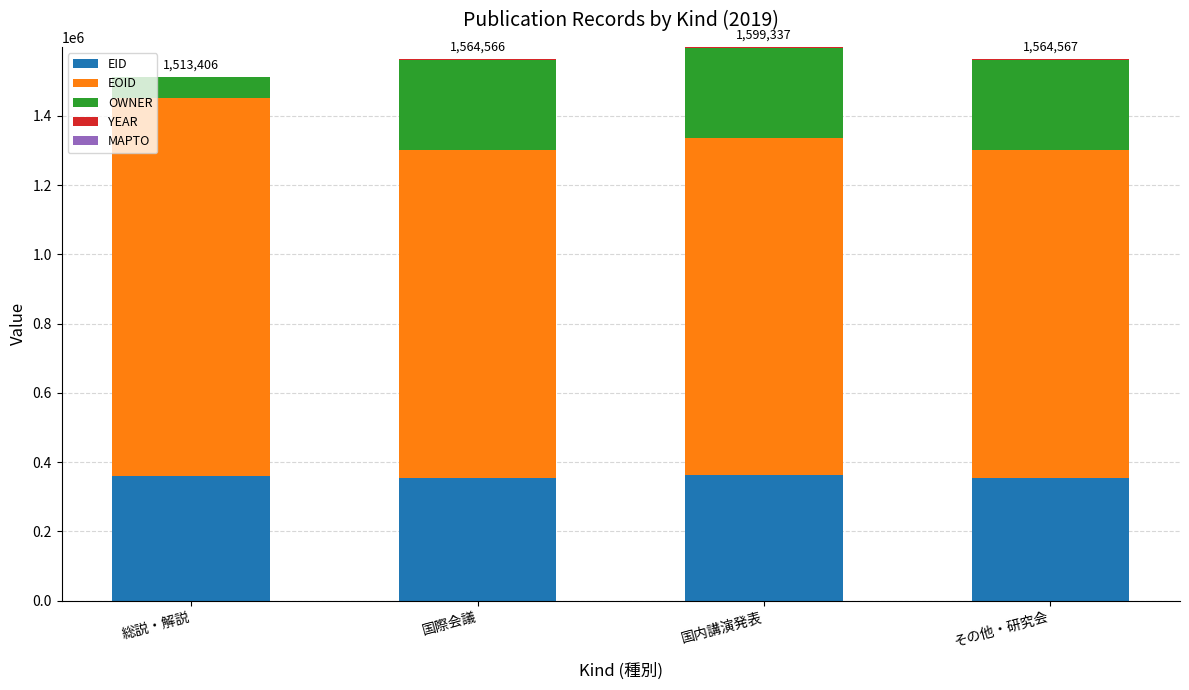

What is the sum of all EID values?

1428696